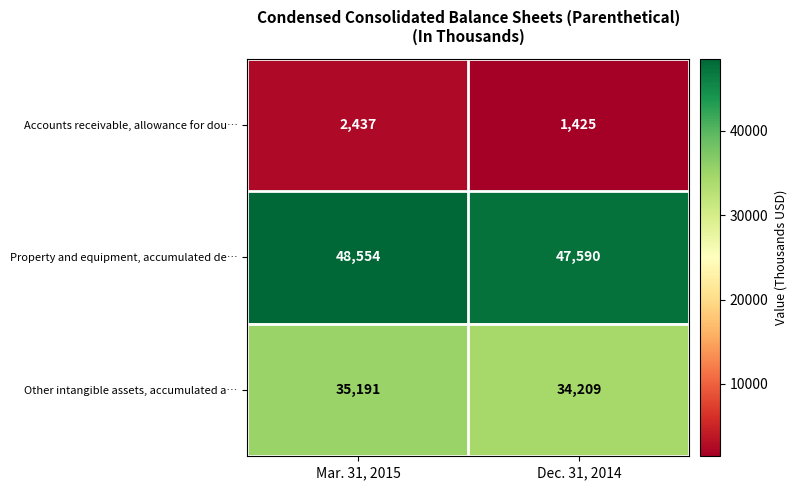

What is the sum of all Accounts receivable, allowance for dou… values?

3862